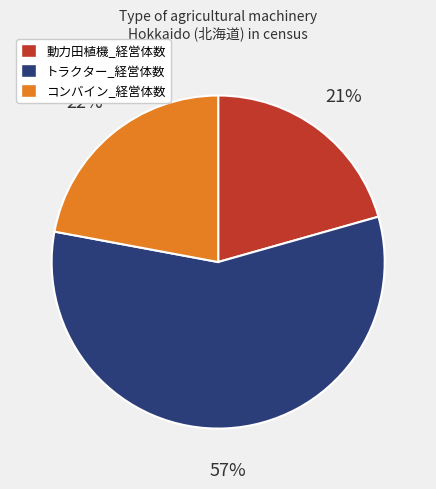

How many slices are in this pie chart?

3